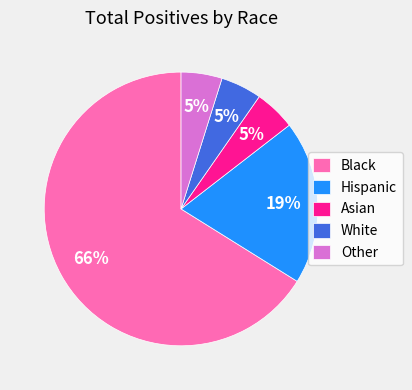

Do Black and Asian together represent more than half of the pie?

Yes